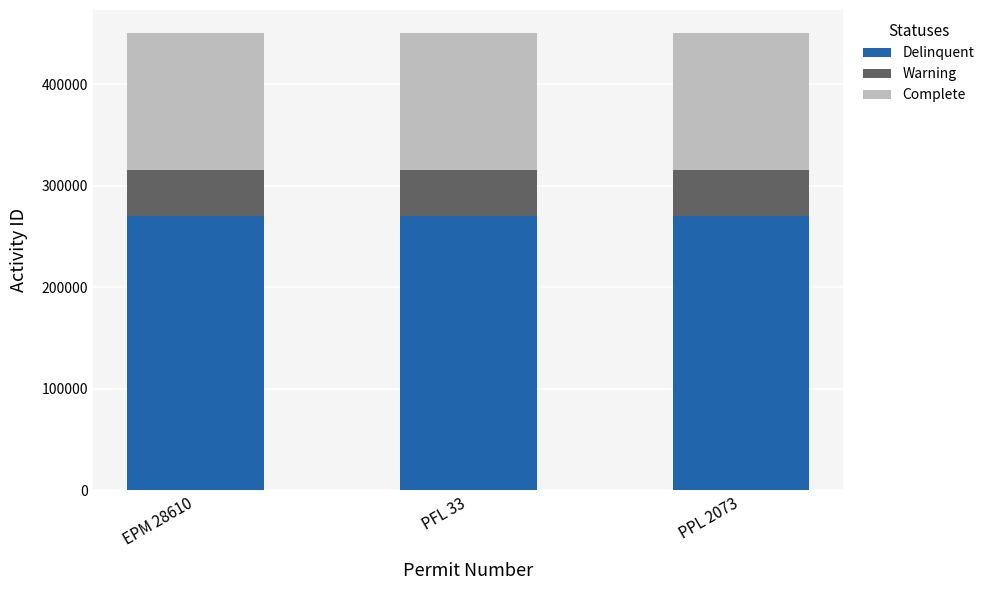

How many data points in Delinquent are less than 270353?

1